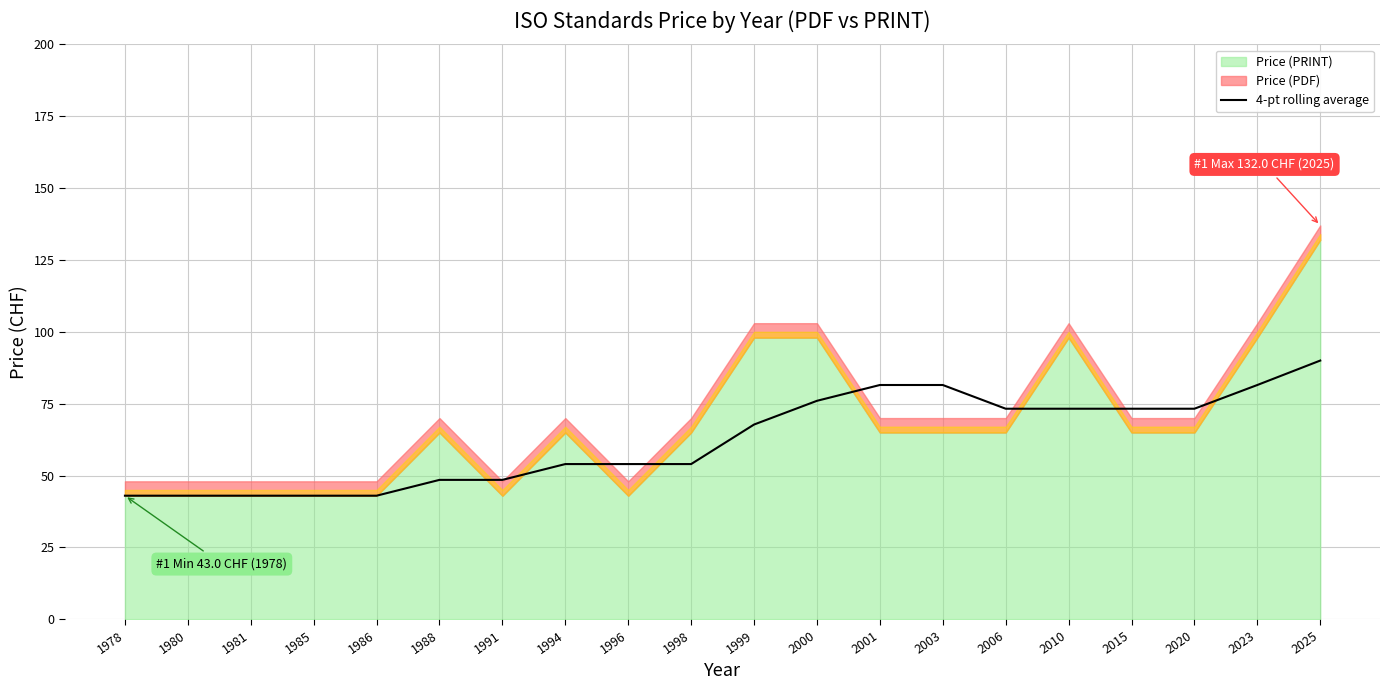

What is the approximate value at 2023?

81.5